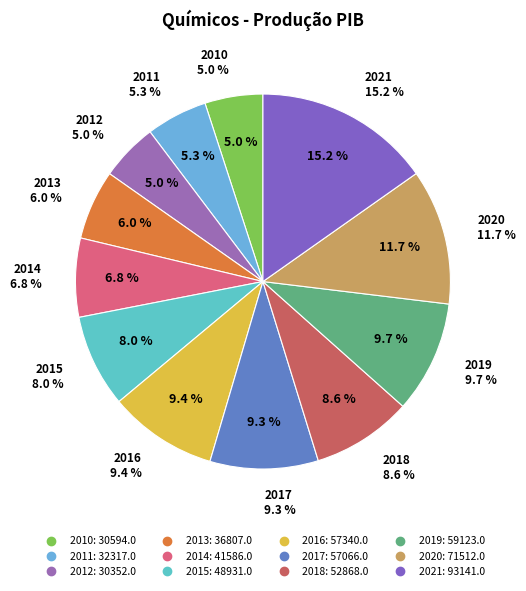

What is the total percentage of 2014 and 2017?

16.1%